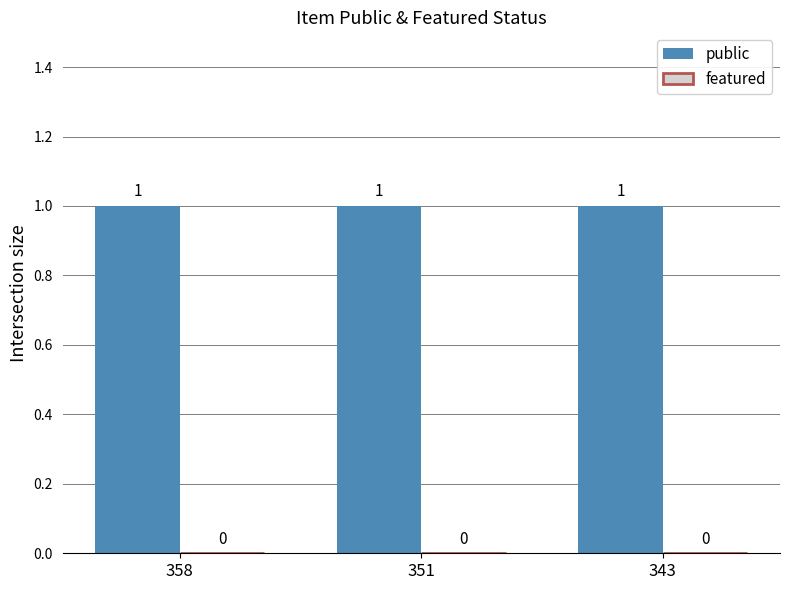

What is the difference between the highest and lowest values at 343?

1